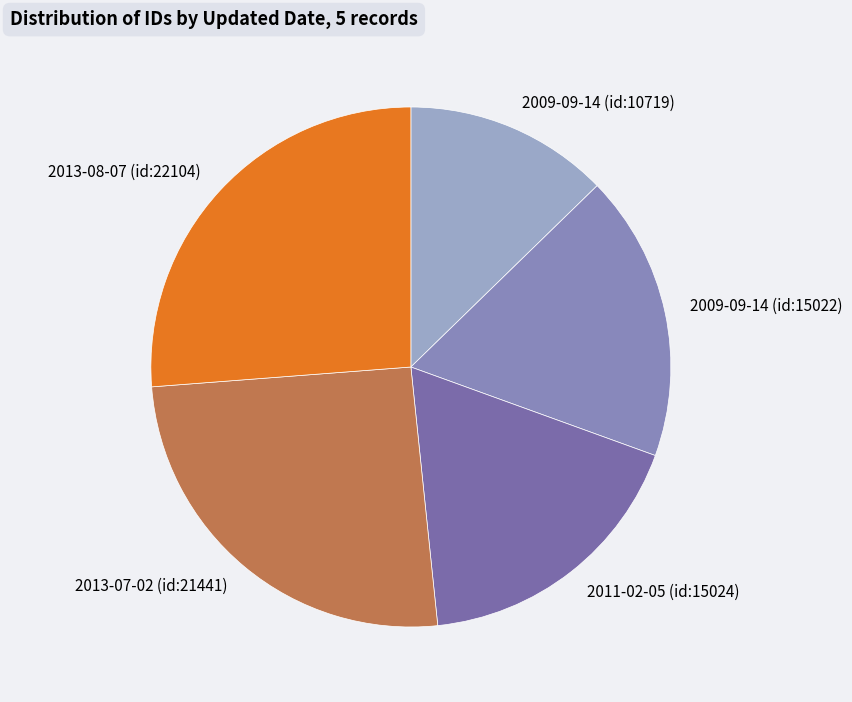

How many slices are in this pie chart?

5